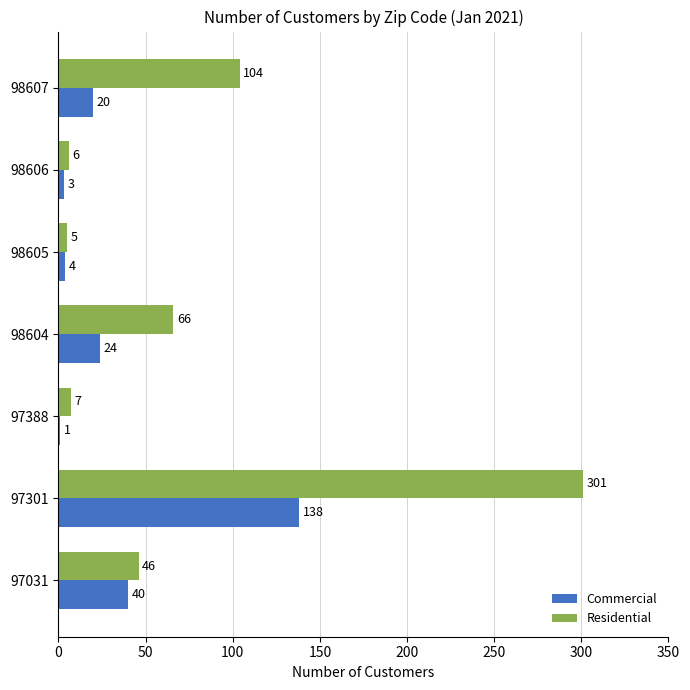

True or false: Residential has a value of 6 at 98606.

True